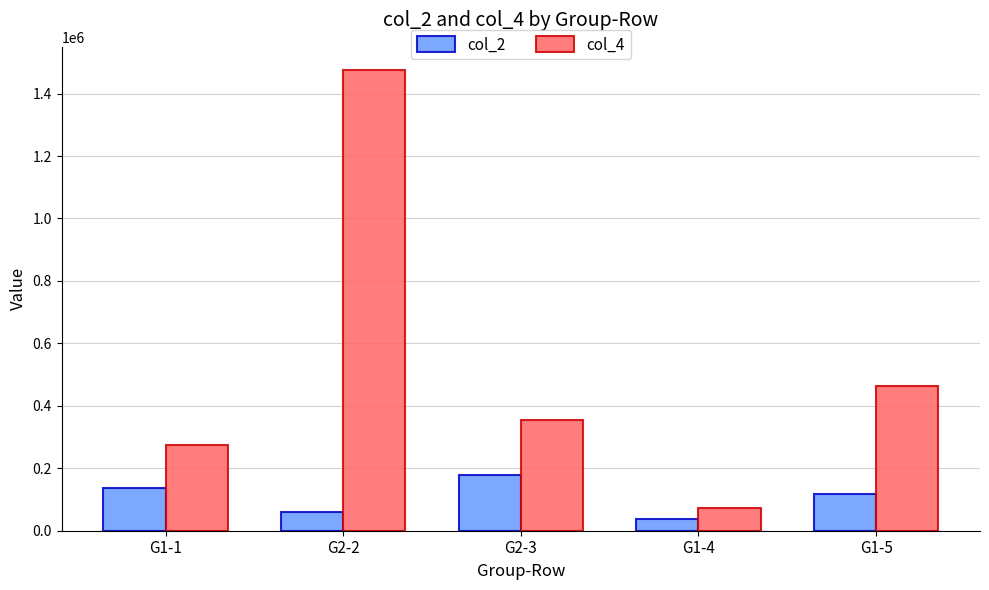

Which series has the largest range (max minus min)?

col_4